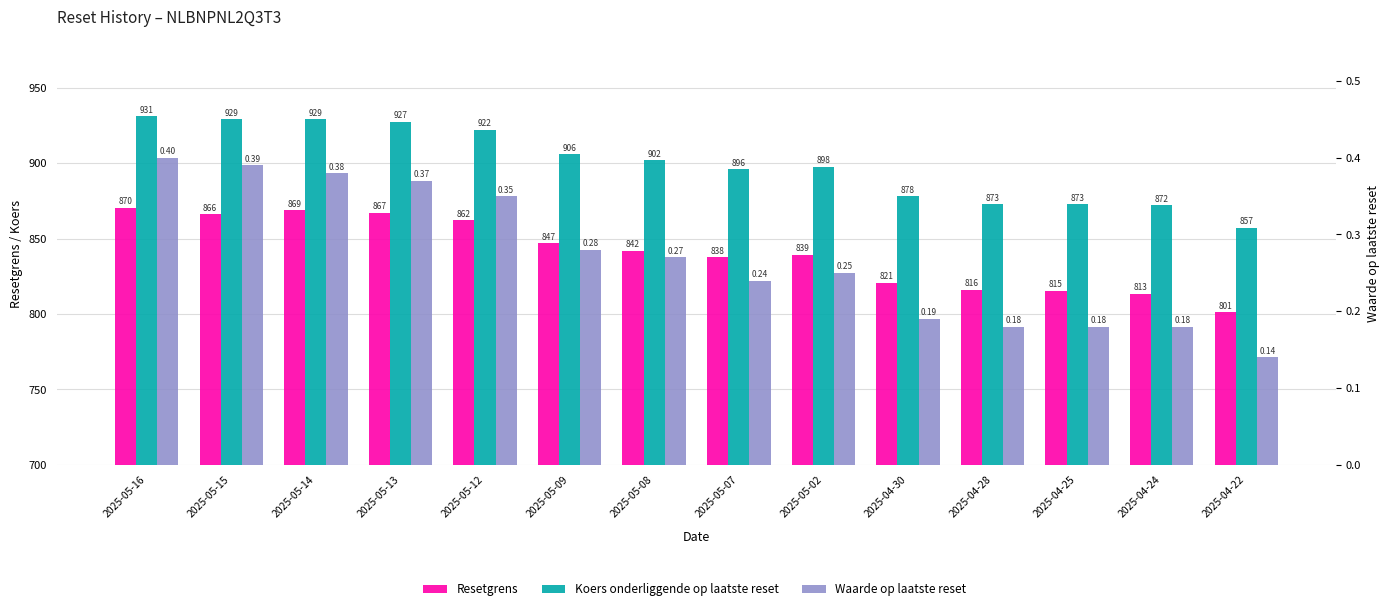

What is the total value across all series at 2025-05-07?

1734.0